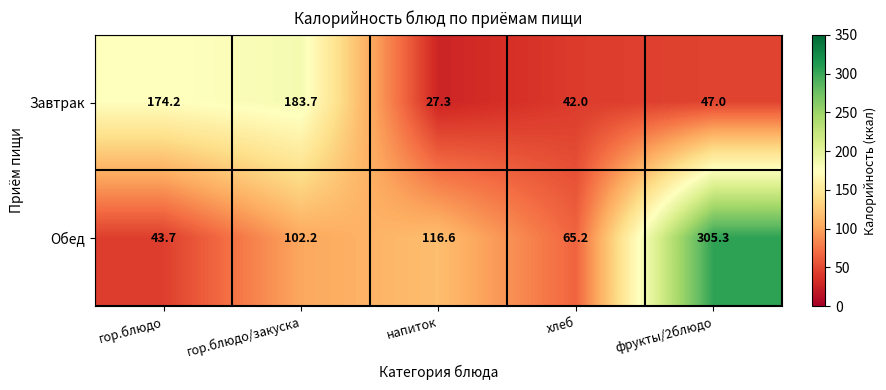

At which label does Завтрак first exceed 47?

гор.блюдо